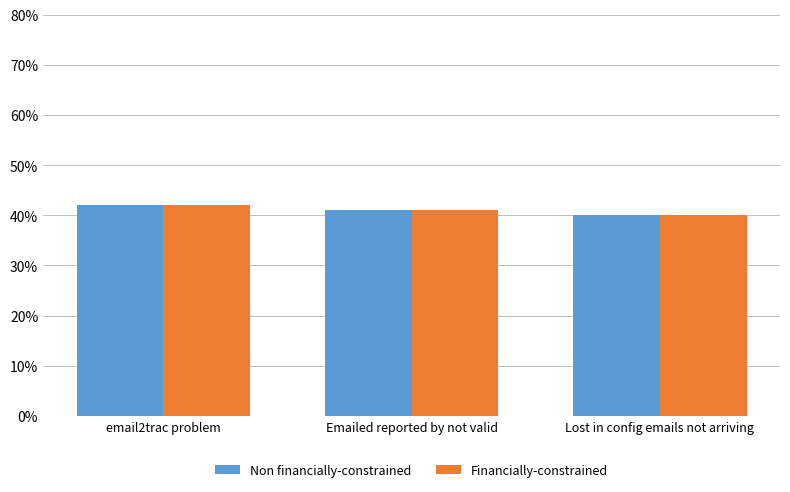

What is the difference between the maximum and minimum values in the Financially-constrained series?

2